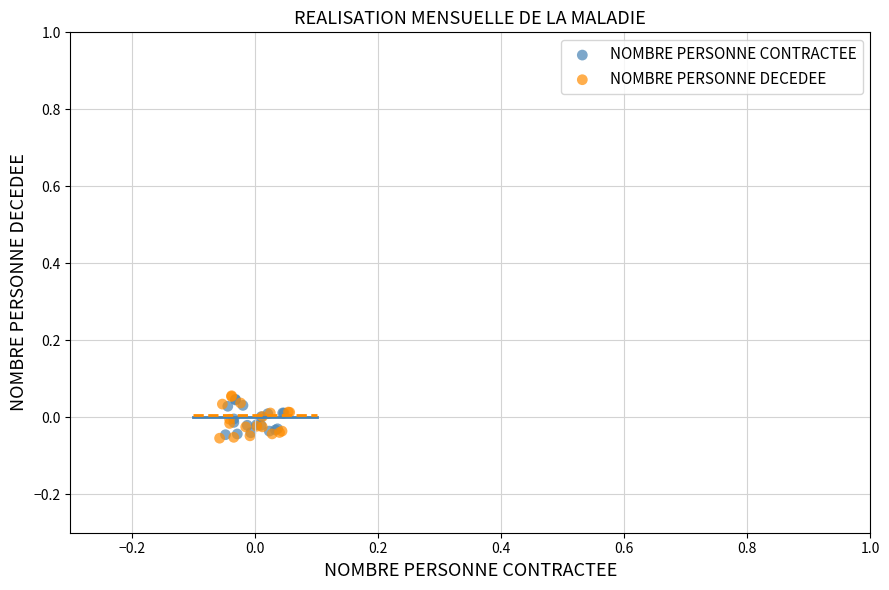

Which series has the widest spread of Y values?

NOMBRE PERSONNE DECEDEE